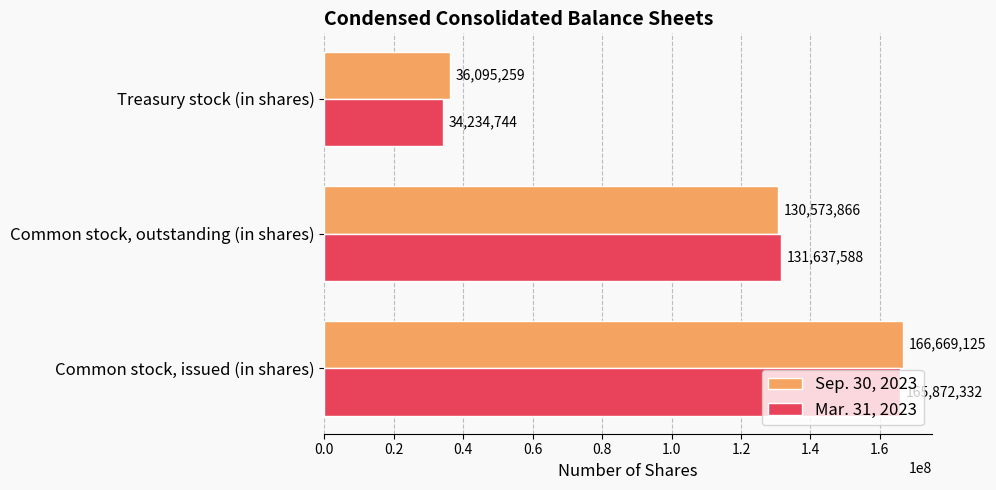

What is the average value of the Sep. 30, 2023 series?

111112750